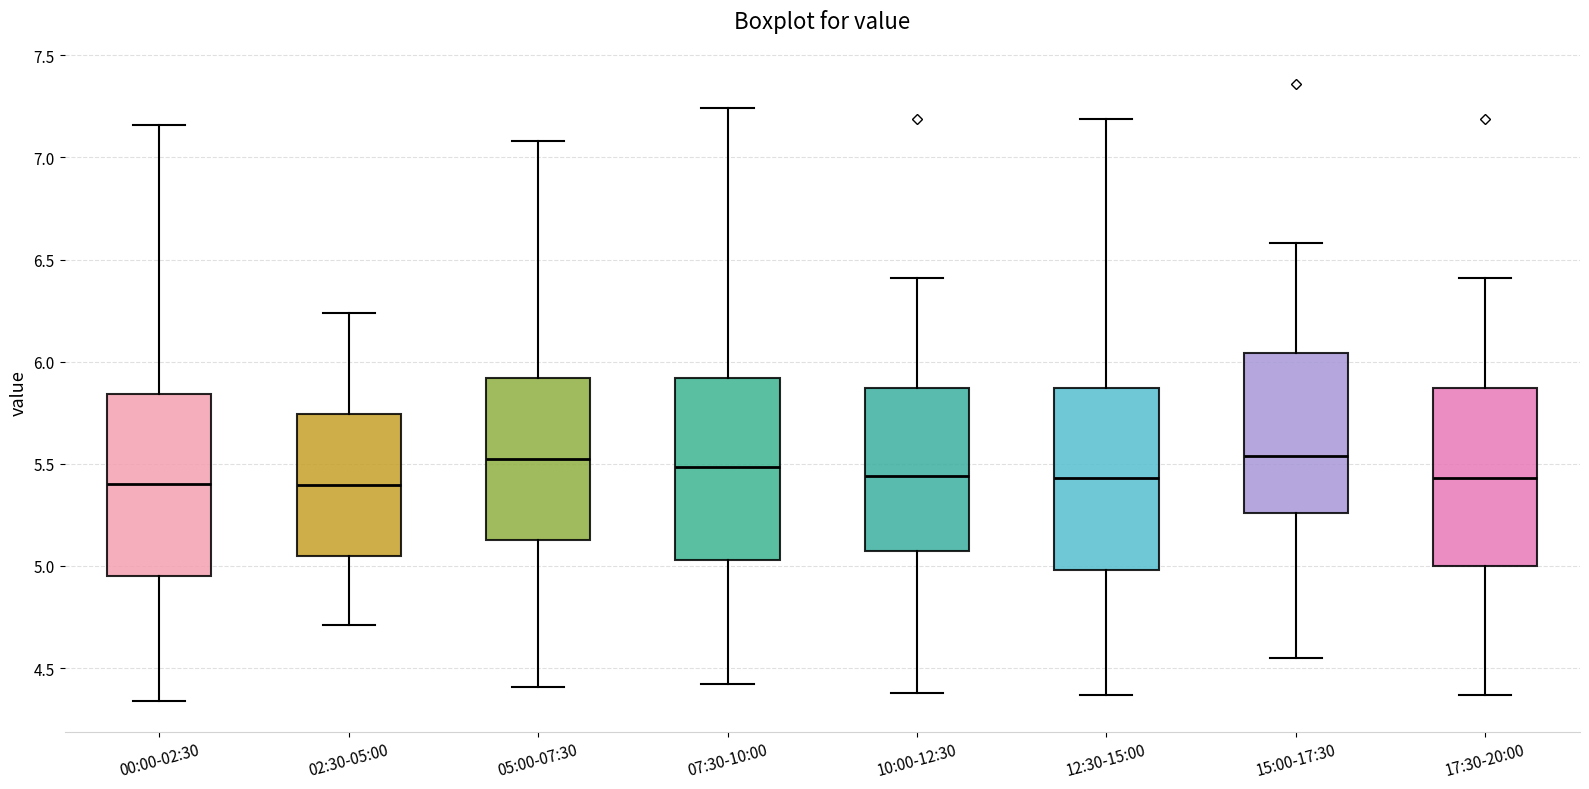

Reading left to right, transcribe this box plot: for each box, give where its median line is, the range the box spans, and where its two whiskers end, as read against the y-axis. The values are not printed on the chart, so give them approximately, as read against the axis.

00:00-02:30: median 5.40, box 4.95 to 5.85, whiskers 4.35 to 7.15
02:30-05:00: median 5.40, box 5.05 to 5.75, whiskers 4.70 to 6.25
05:00-07:30: median 5.55, box 5.15 to 5.90, whiskers 4.40 to 7.10
07:30-10:00: median 5.50, box 5.05 to 5.90, whiskers 4.40 to 7.25
10:00-12:30: median 5.45, box 5.05 to 5.85, whiskers 4.40 to 6.40
12:30-15:00: median 5.45, box 5.00 to 5.85, whiskers 4.35 to 7.20
15:00-17:30: median 5.55, box 5.25 to 6.05, whiskers 4.55 to 6.60
17:30-20:00: median 5.45, box 5.00 to 5.85, whiskers 4.35 to 6.40